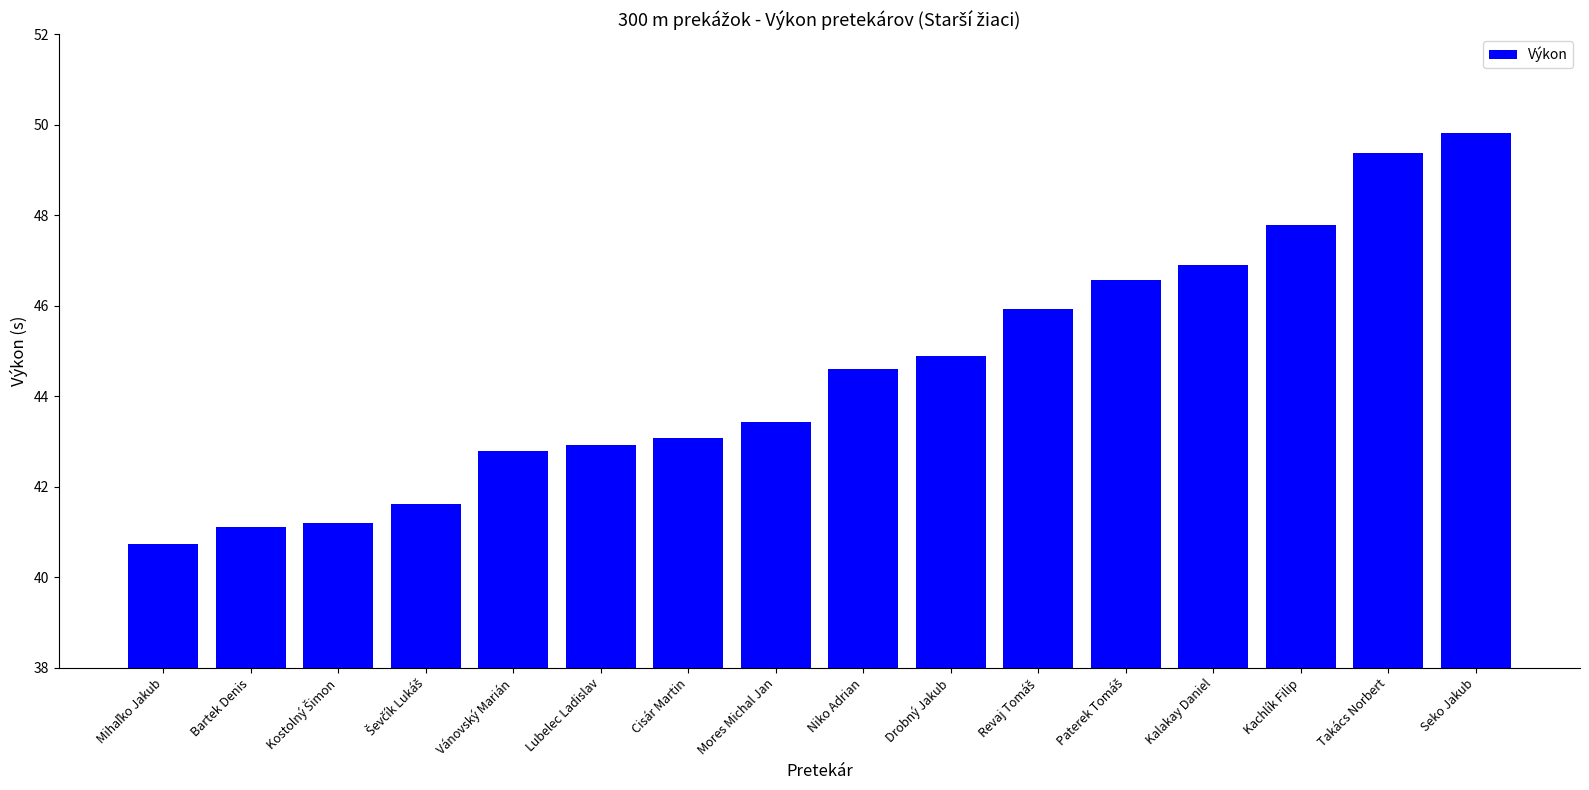

Between Drobný Jakub and Takács Norbert, which is larger?

Takács Norbert